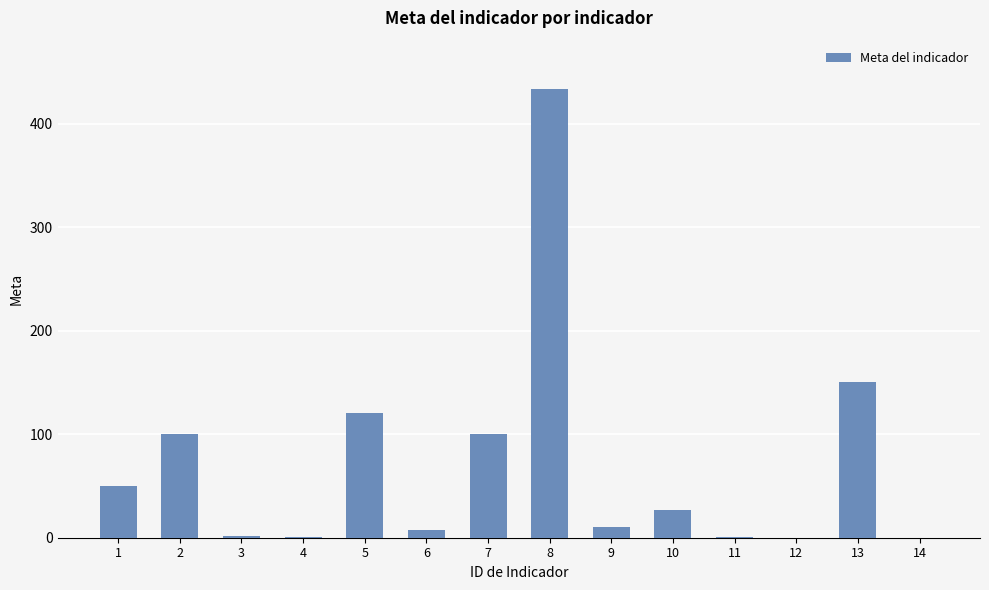

The value at 5 is 120. True or false?

True